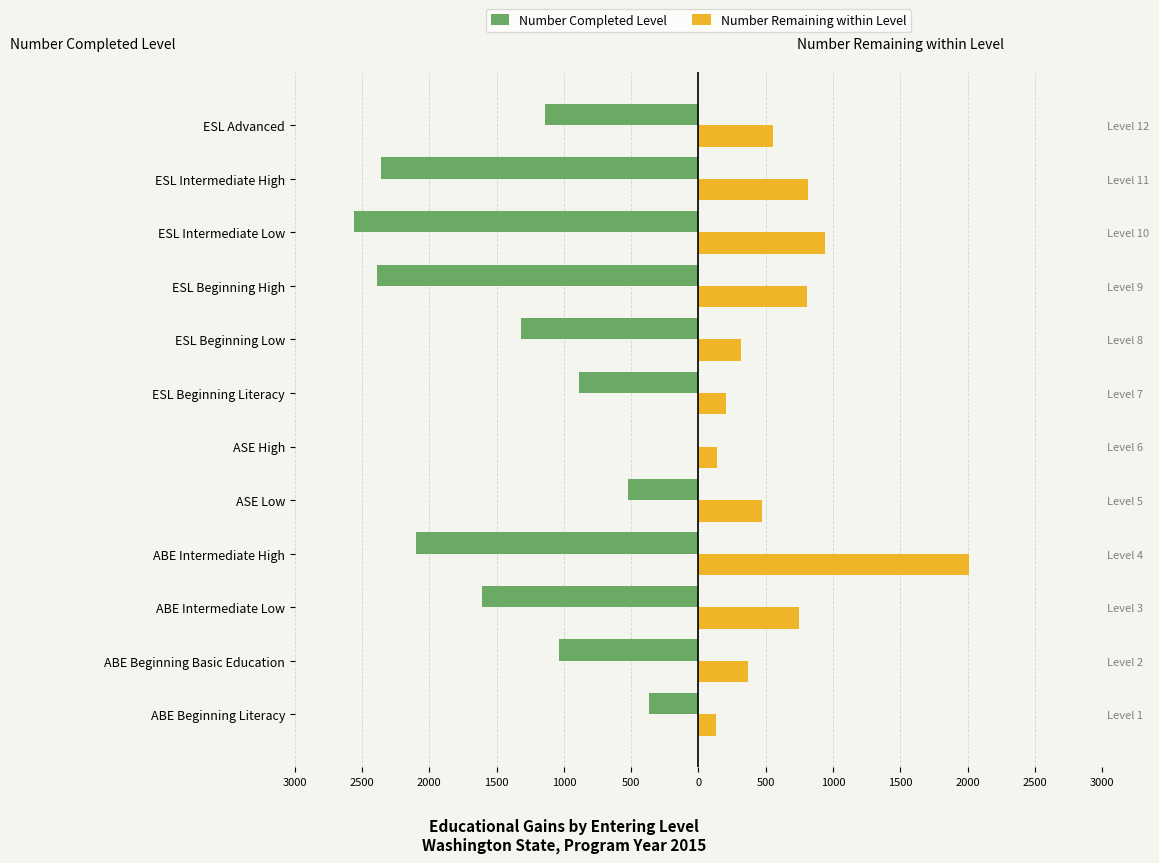

Reading left to right, what are all the values shown in this chart?

Number Completed Level: -368	-1039	-1606	-2095	-520	0	-888	-1319	-2390	-2556	-2359	-1139
Number Remaining within Level: 133	367	749	2009	474	141	206	315	807	938	813	550